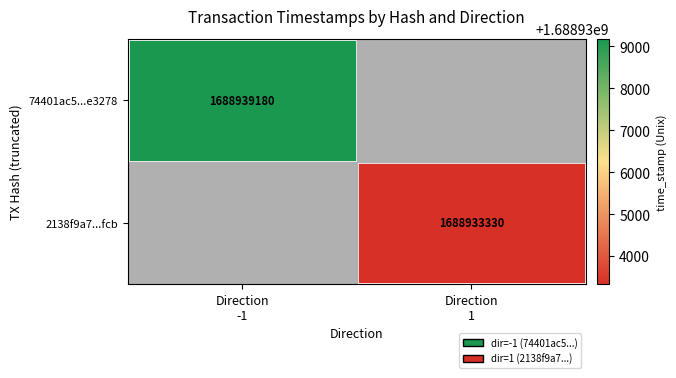

Which has a higher value, Direction
1 or Direction
-1?

Direction
-1